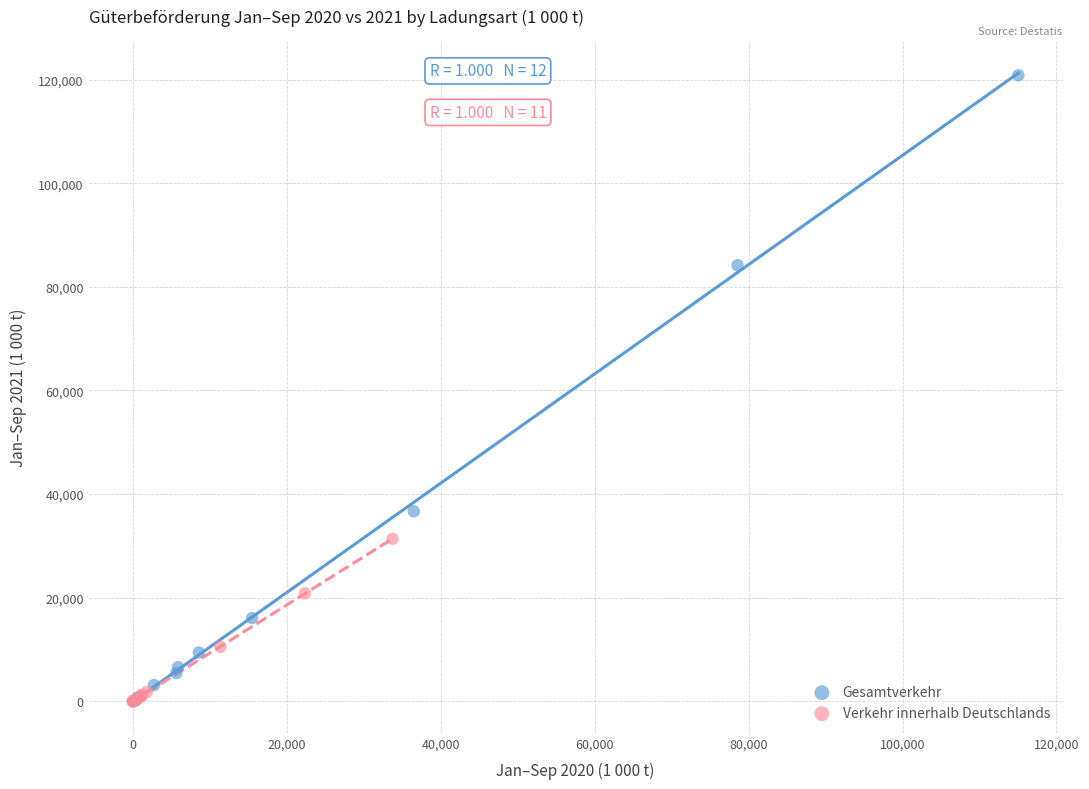

Which series contains the highest Y value?

Gesamtverkehr